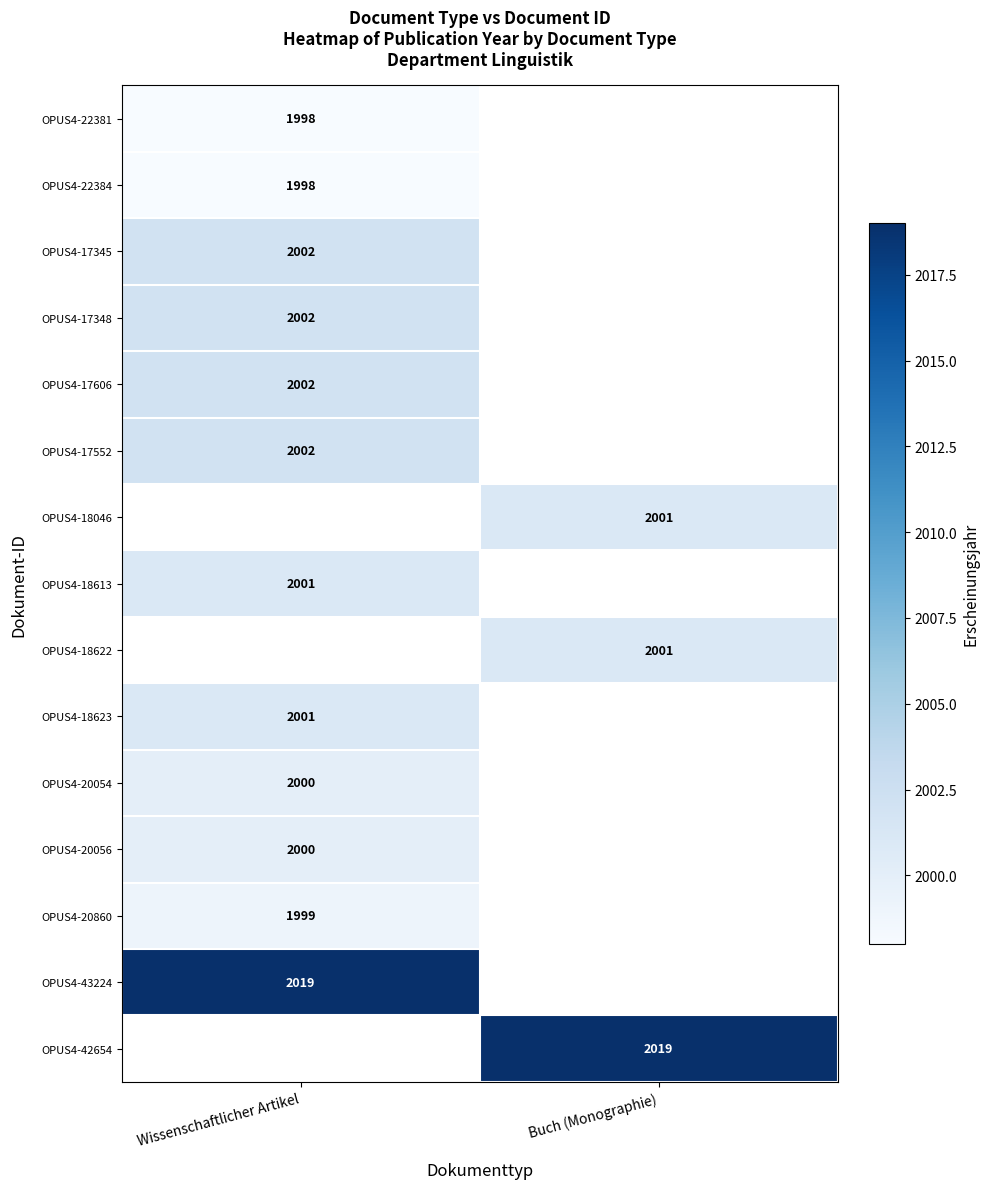

The OPUS4-18613 series shows 1389 at Wissenschaftlicher Artikel. True or false?

False